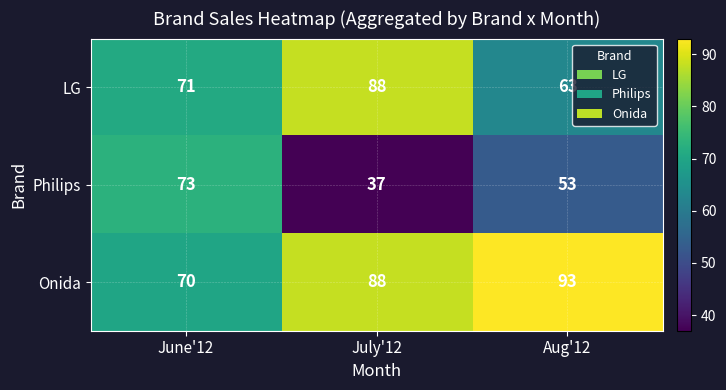

Rank the categories by Onida value from highest to lowest.

Aug'12, July'12, June'12